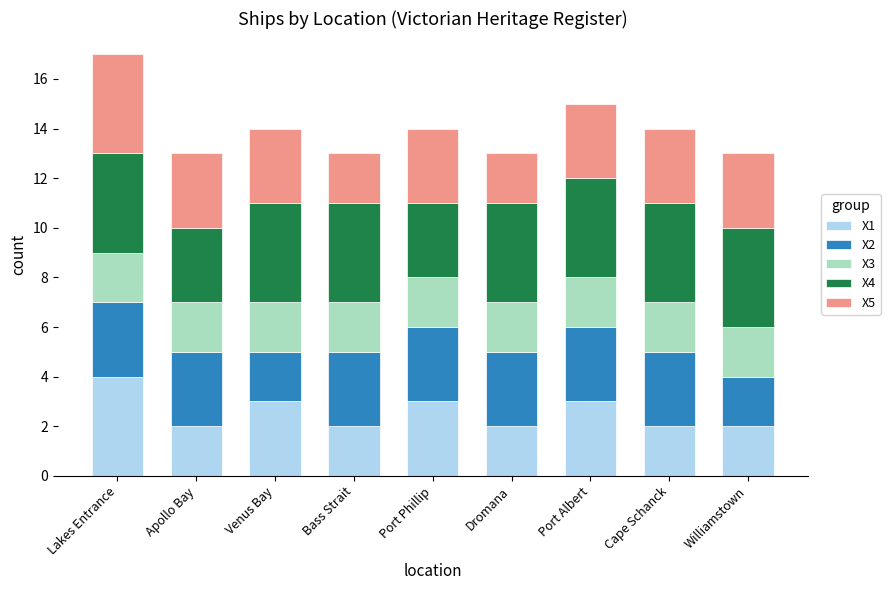

At which category is the sum across all series the highest?

Lakes Entrance